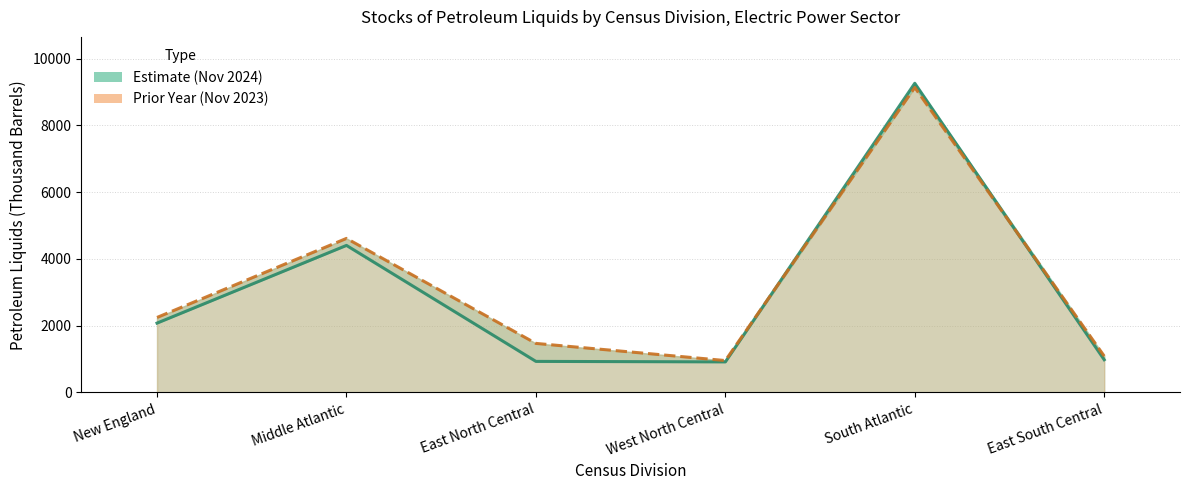

Reading right to left, what are all the values shown in this chart?

Nov 2024 (line): East South Central=981	South Atlantic=9265	West North Central=917	East North Central=932	Middle Atlantic=4407	New England=2079
Nov 2023 (line): East South Central=1090	South Atlantic=9139	West North Central=957	East North Central=1471	Middle Atlantic=4617	New England=2248